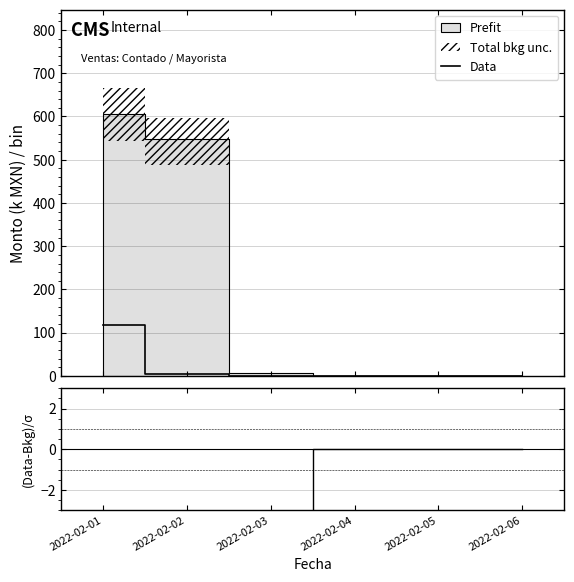

True or false: Data and (Pagado-Adeudo)/σ cross at least once.

False